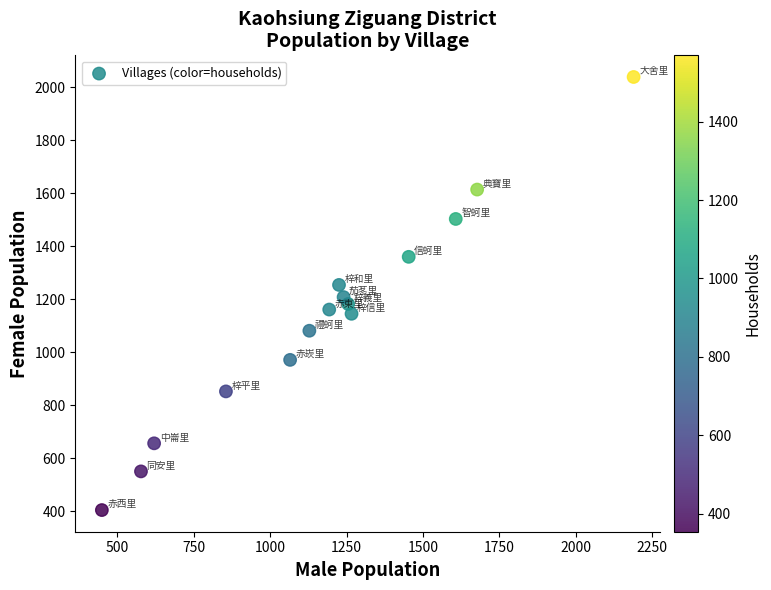

What is the range of Y values (max minus min)?

1635